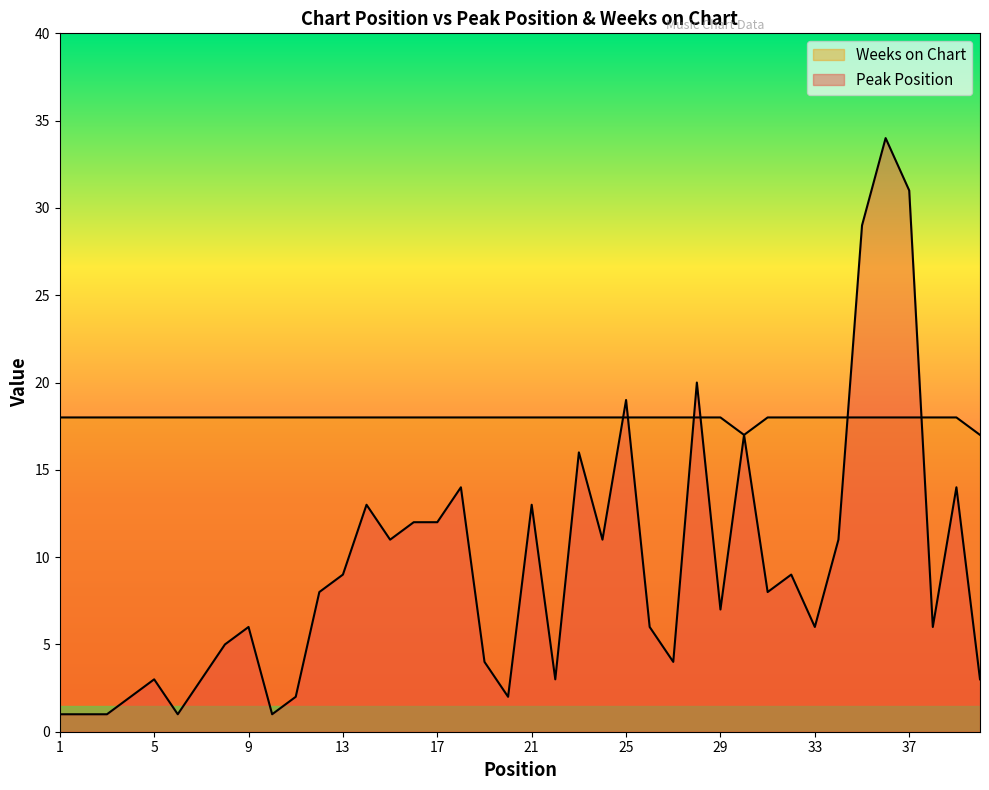

What is the value of the Peak Position point at the 19th from the left?

4